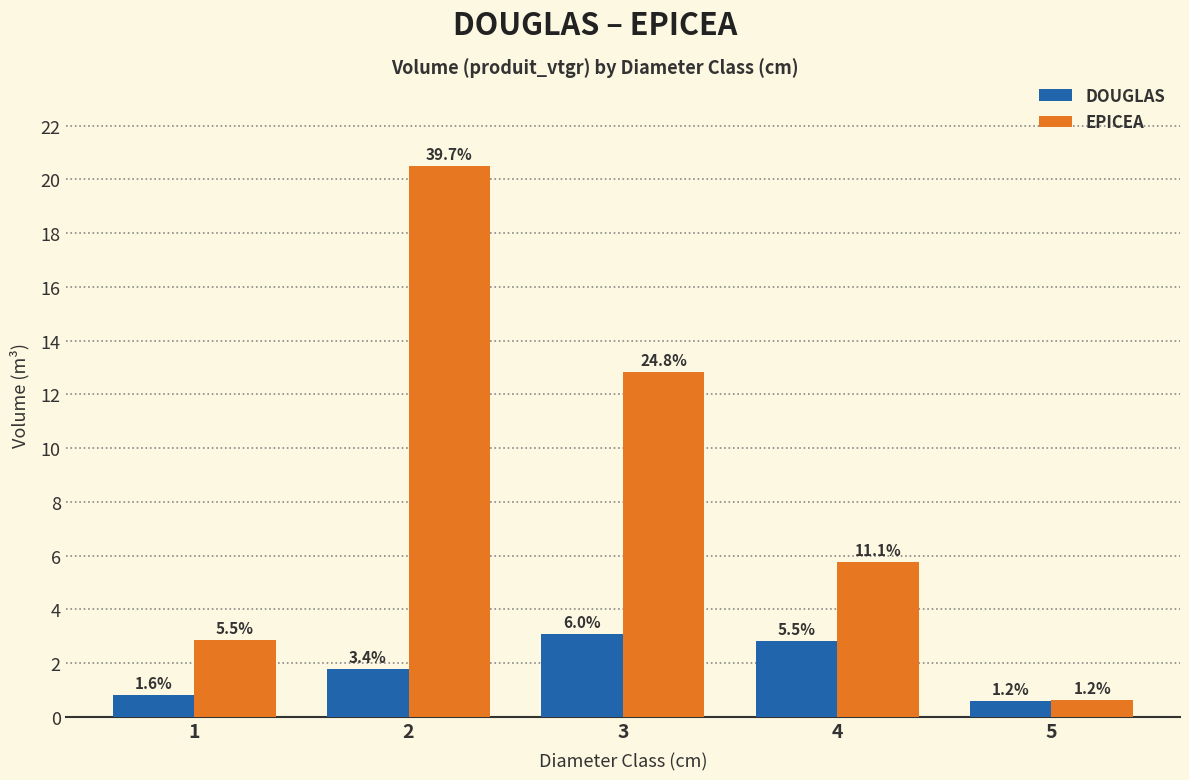

Is the value of EPICEA at 4 greater than the value of DOUGLAS at 4?

Yes